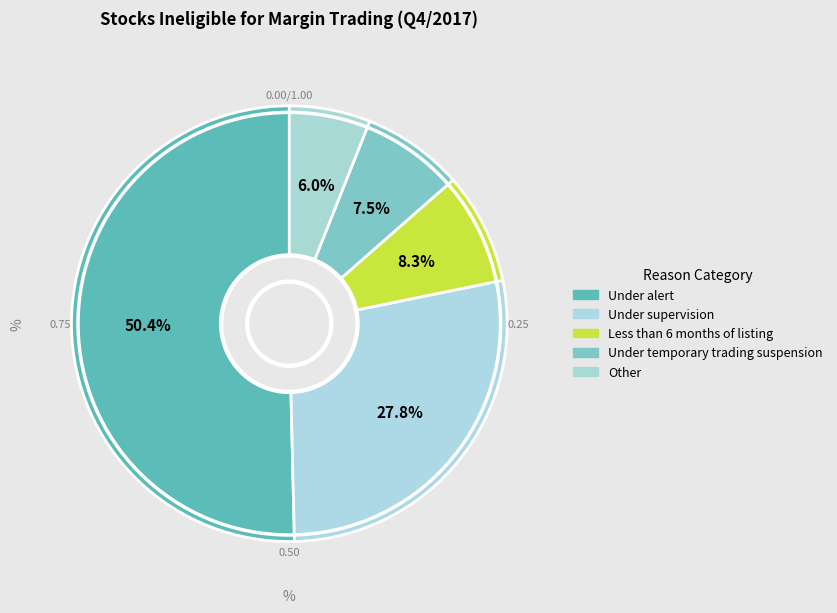

Count the number of slices in the pie.

5